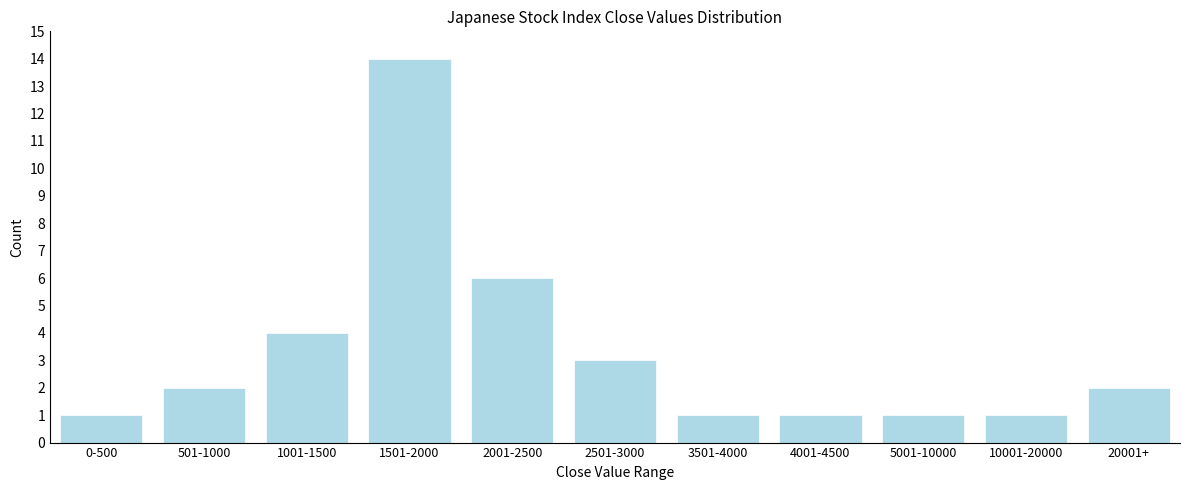

Reading left to right, extract all data points from this chart.

1	2	4	14	6	3	1	1	1	1	2